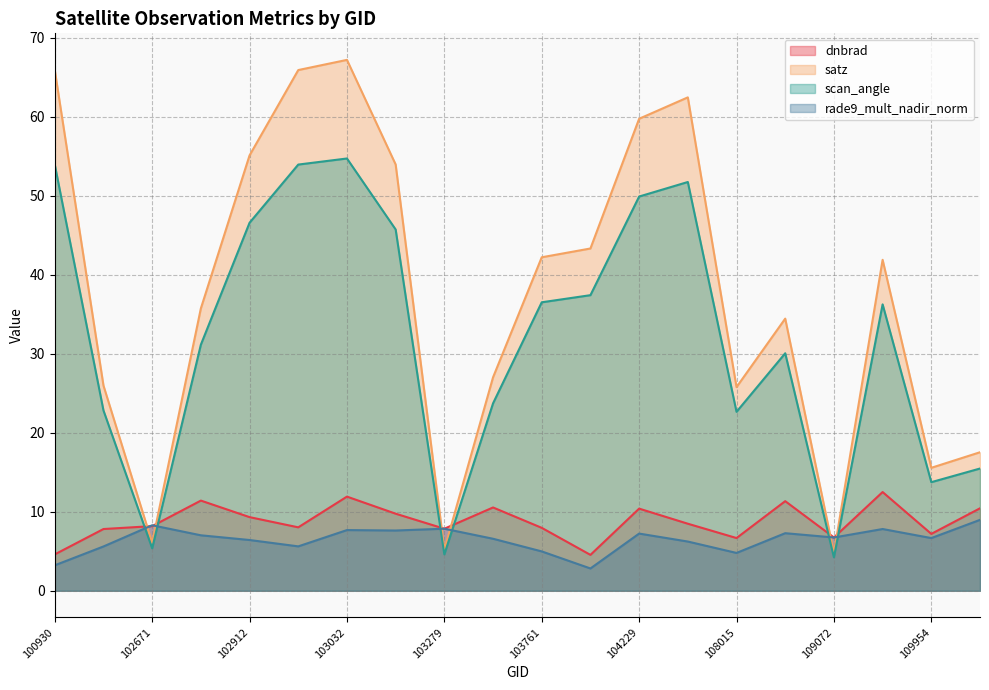

Reading right to left, transcribe all the data shown in this chart.

dnbrad: 10.4	7.2	12.5	6.7	11.3	6.7	8.5	10.4	4.5	8.0	10.5	7.9	9.8	11.9	8.0	9.3	11.4	8.2	7.8	4.6
satz: 17.5	15.6	41.9	4.8	34.5	25.8	62.5	59.8	43.3	42.2	27.0	5.2	54.0	67.2	65.9	55.1	35.8	6.1	26.0	65.9
scan_angle: 15.5	13.7	36.3	4.2	30.1	22.7	51.8	49.9	37.4	36.5	23.7	4.6	45.7	54.7	54.0	46.6	31.2	5.4	22.8	53.9
rade9_mult_nadir_norm: 9.0	6.7	7.8	6.7	7.3	4.8	6.2	7.2	2.8	5.0	6.6	7.9	7.6	7.7	5.6	6.4	7.0	8.3	5.6	3.2